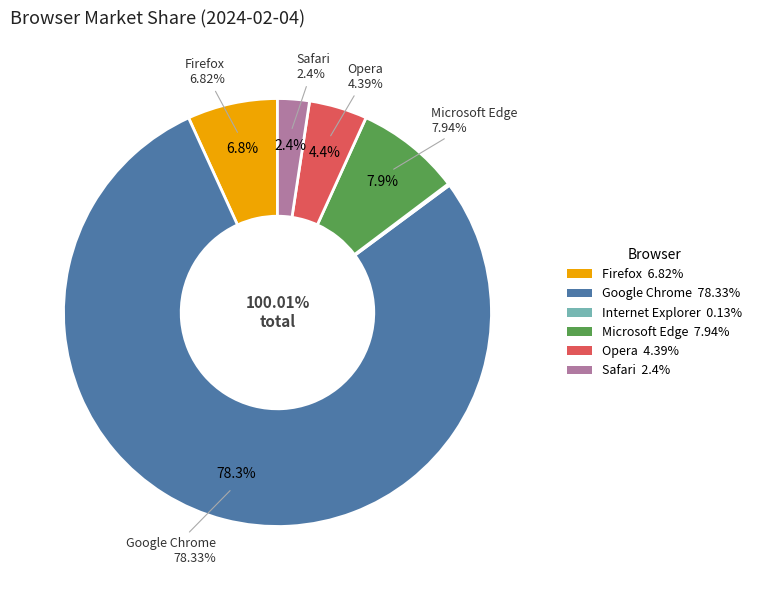

Count the number of slices in the pie.

6